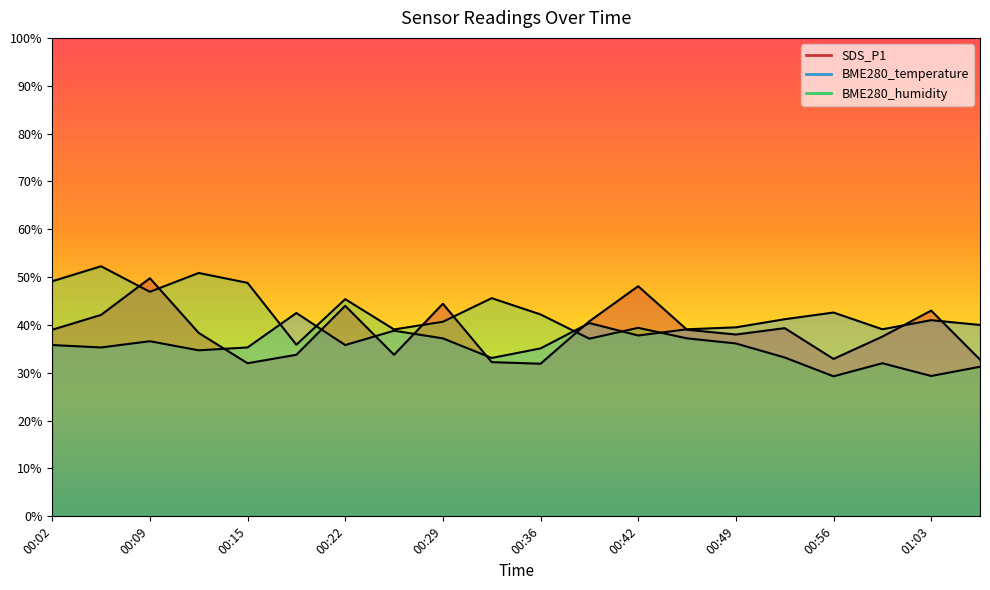

How many values in the SDS_P1 series are below 38?

9